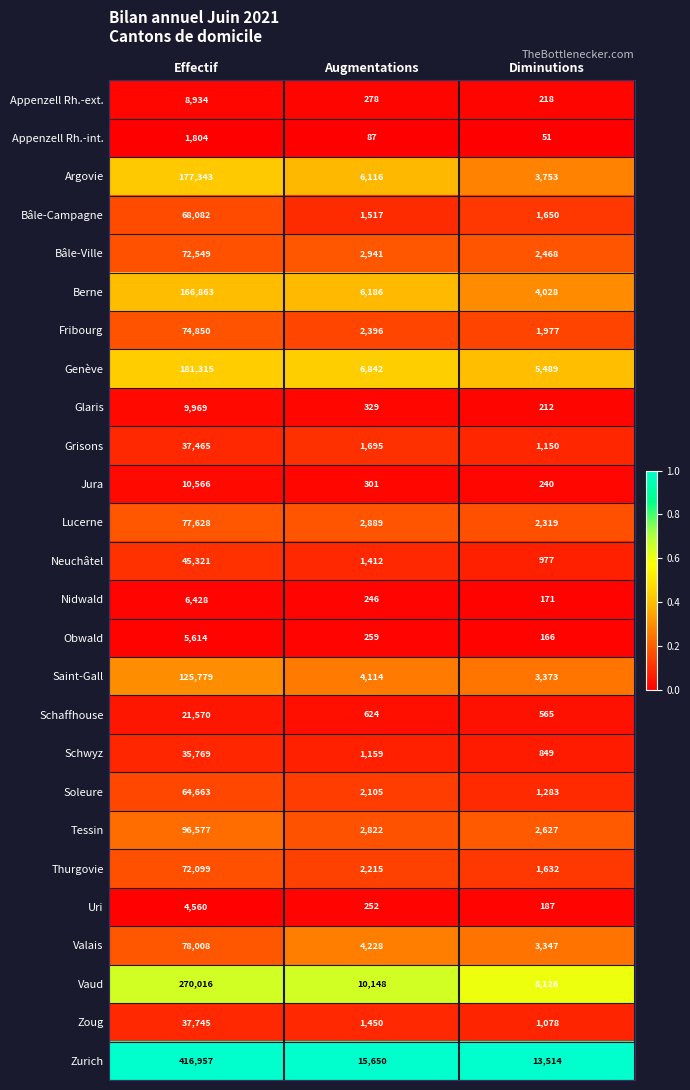

Which label corresponds to the largest value in the chart?

Effectif